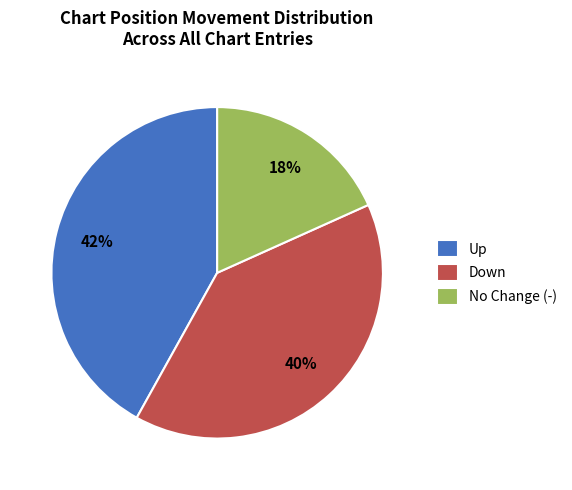

Which category has the biggest portion of the pie?

Up